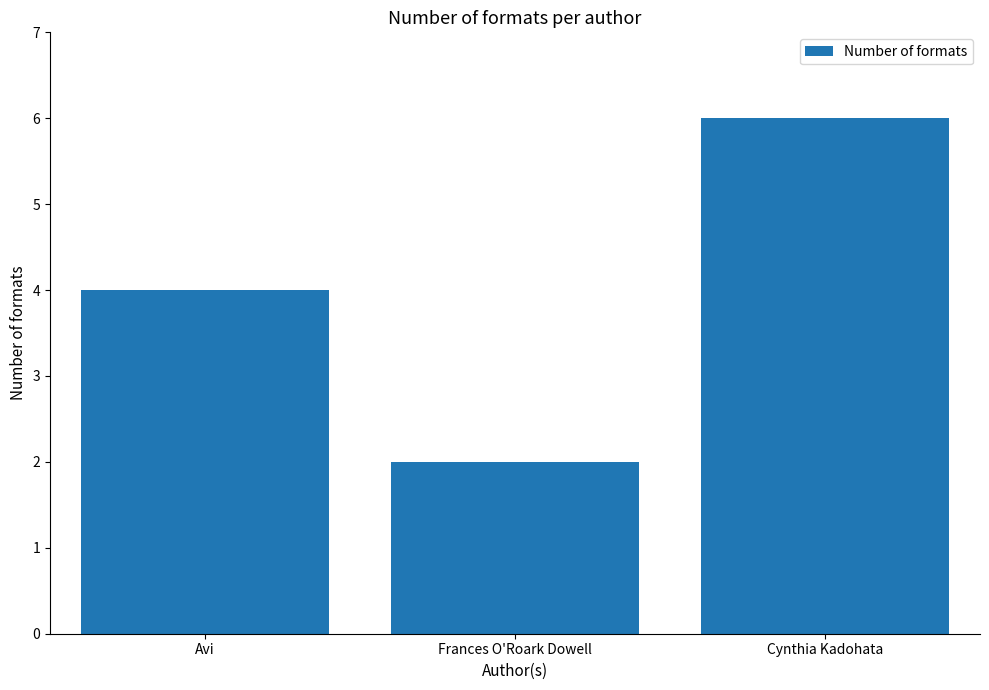

Rank the categories by value from highest to lowest.

Cynthia Kadohata, Avi, Frances O'Roark Dowell